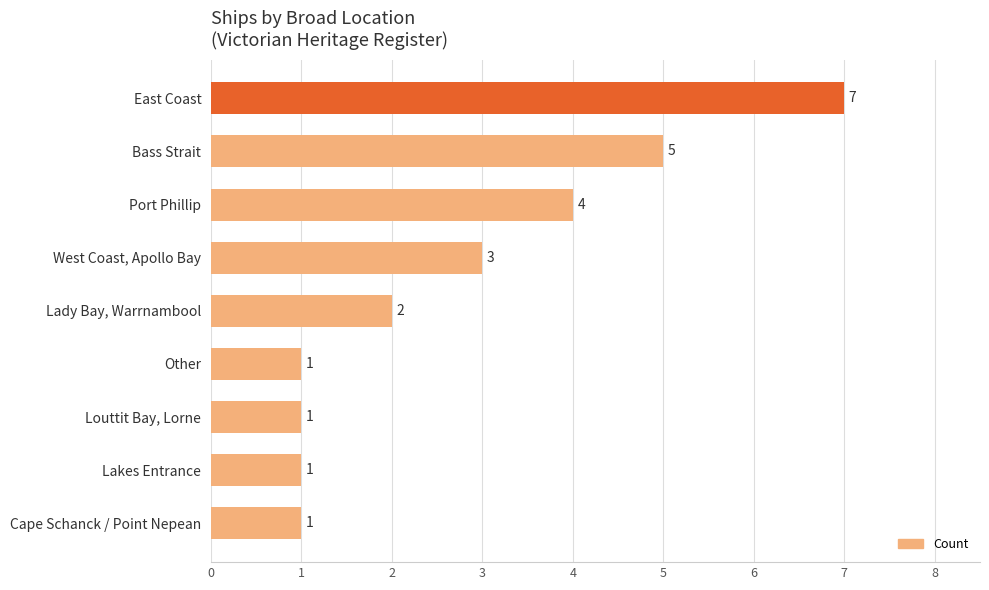

Reading top to bottom, what are all the values shown in this chart?

East Coast=7	Bass Strait=5	Port Phillip=4	West Coast, Apollo Bay=3	Lady Bay, Warrnambool=2	Other=1	Louttit Bay, Lorne=1	Lakes Entrance=1	Cape Schanck / Point Nepean=1